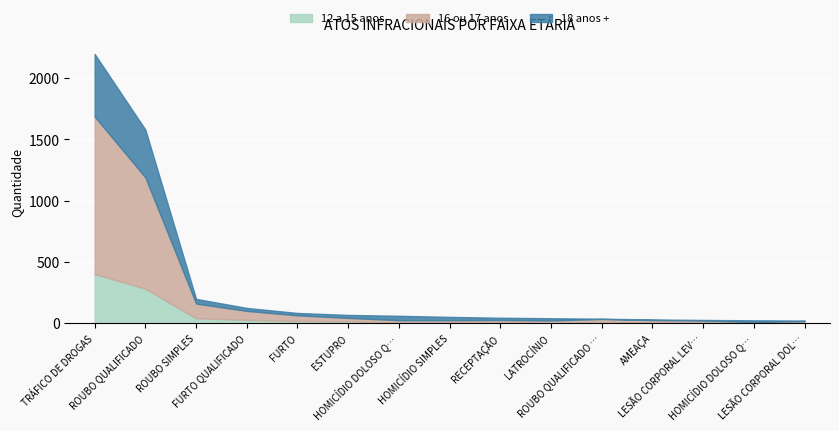

Reading left to right, extract all data points from this chart.

12 a 15 anos: 402	282	41	28	18	16	4	4	8	1	7	9	11	1	7
16 ou 17 anos: 1284	908	120	73	47	28	21	21	19	22	28	17	12	9	11
18 anos +: 510	389	38	24	19	24	36	27	18	18	2	5	4	14	4